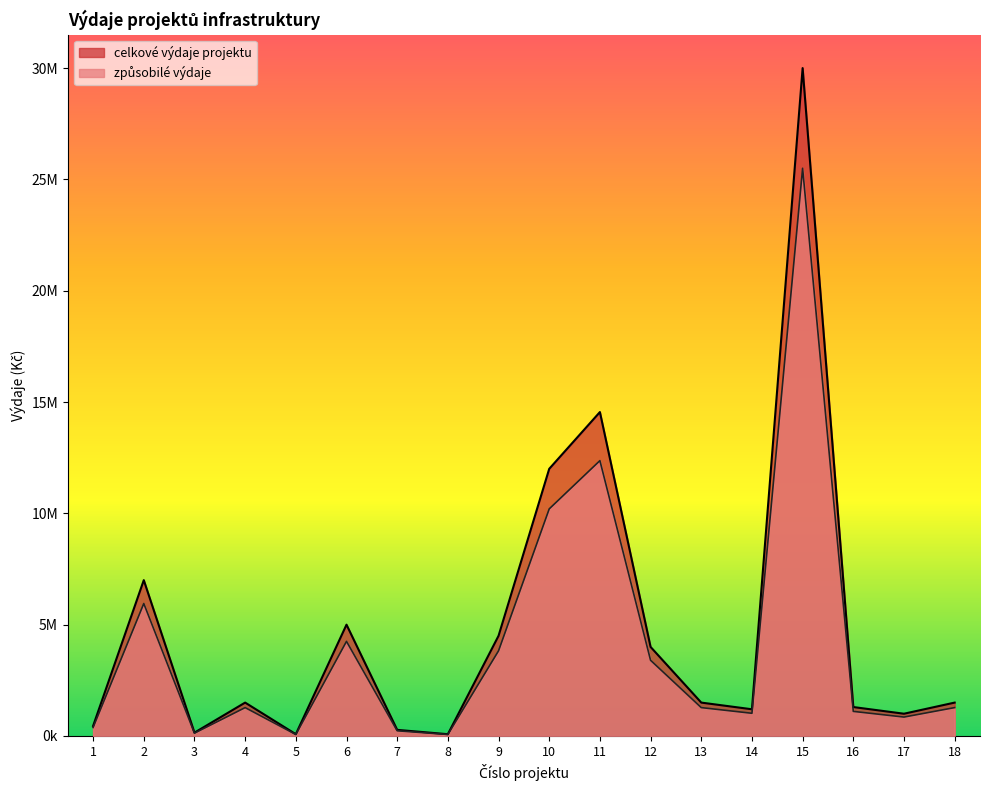

How many lines are shown in the chart?

2